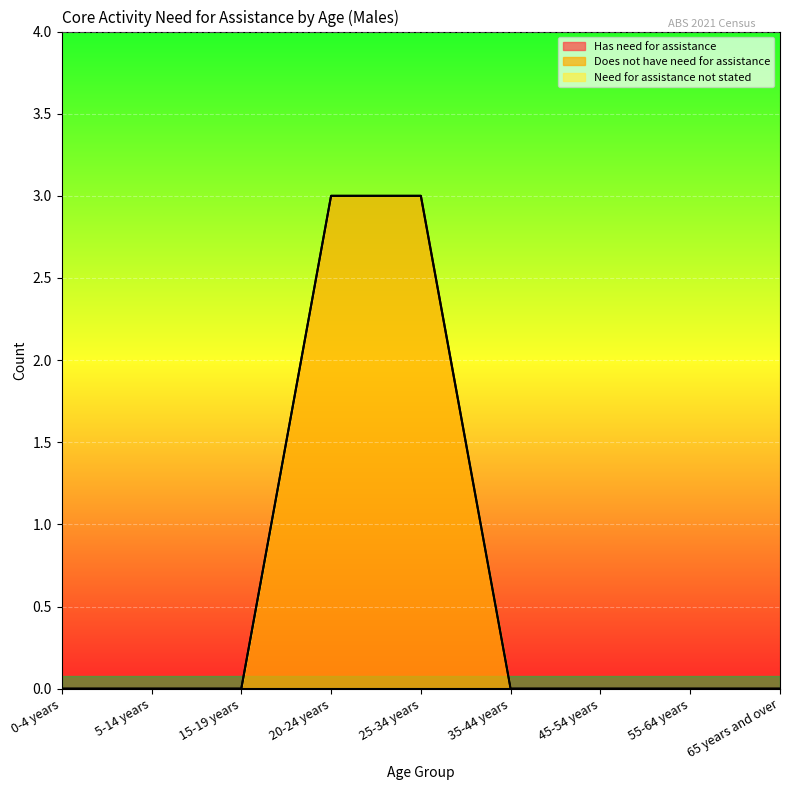

Reading left to right, transcribe all the data shown in this chart.

Has need for assistance: 0-4 years=0	5-14 years=0	15-19 years=0	20-24 years=0	25-34 years=0	35-44 years=0	45-54 years=0	55-64 years=0	65 years and over=0
Does not have need for assistance: 0-4 years=0	5-14 years=0	15-19 years=0	20-24 years=3	25-34 years=3	35-44 years=0	45-54 years=0	55-64 years=0	65 years and over=0
Need for assistance not stated: 0-4 years=0	5-14 years=0	15-19 years=0	20-24 years=0	25-34 years=0	35-44 years=0	45-54 years=0	55-64 years=0	65 years and over=0